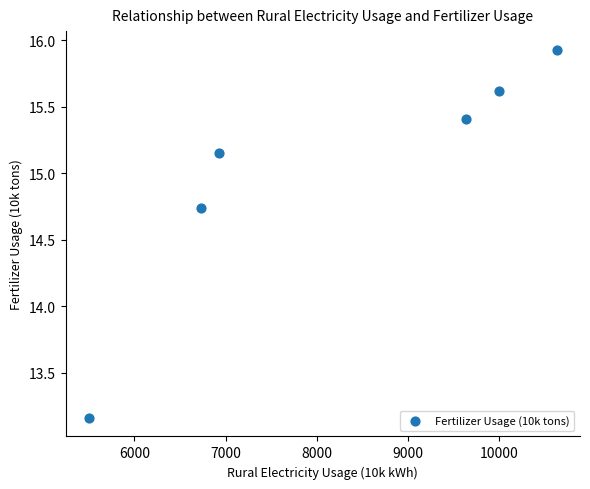

What is the range of Y values (max minus min)?

2.8